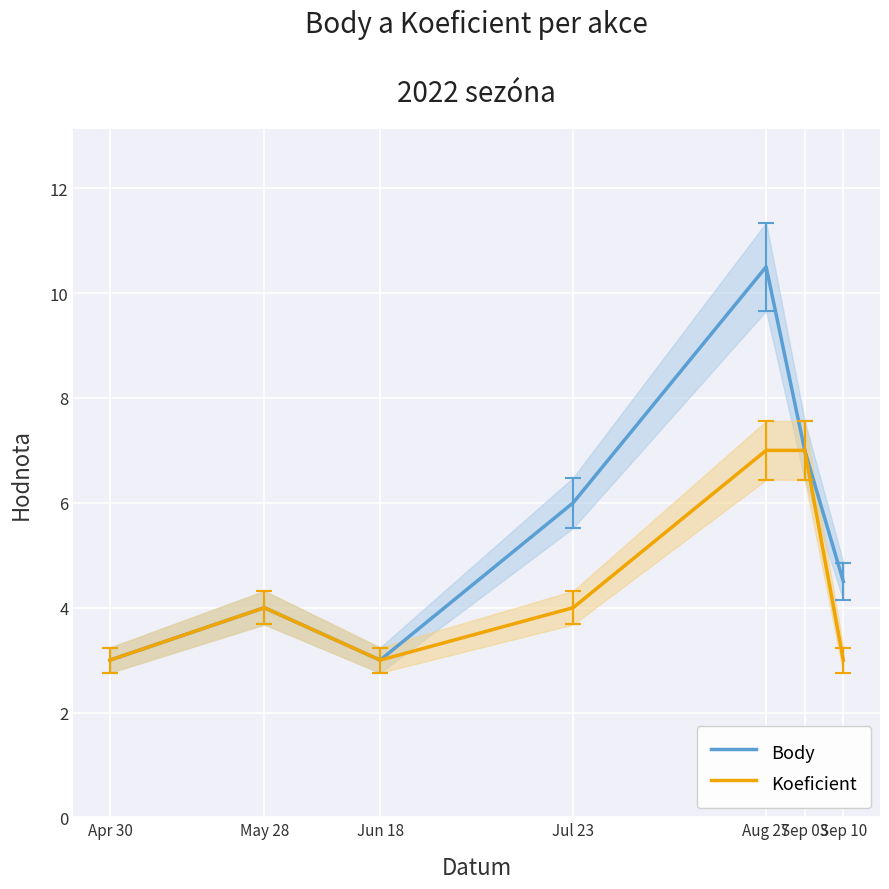

What is the maximum value for Body?

10.5